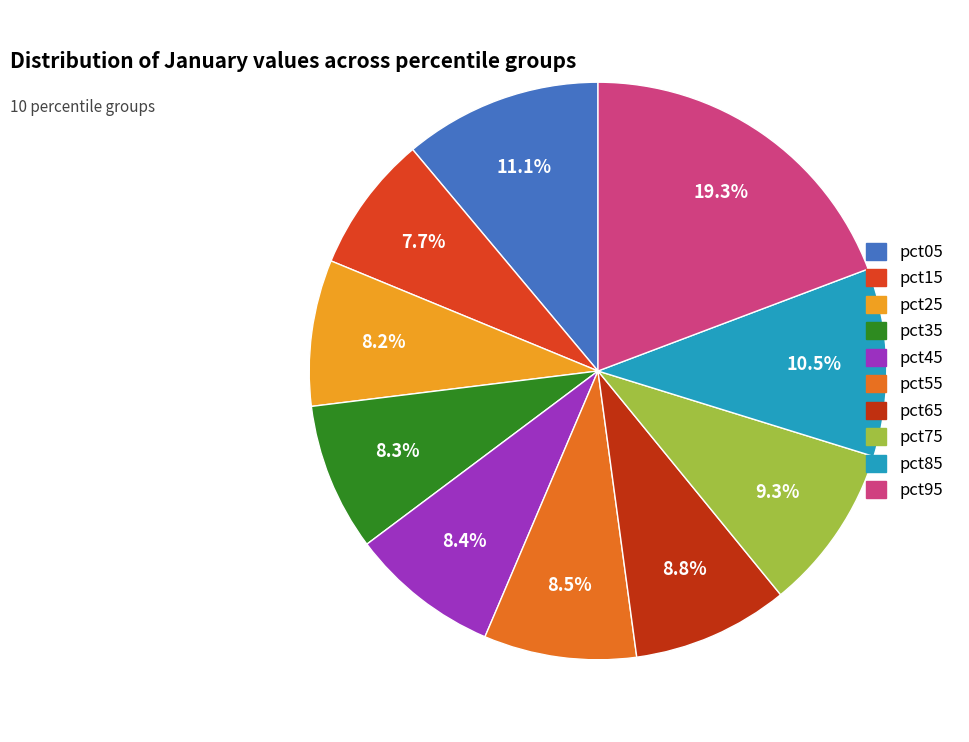

Count the number of slices in the pie.

10